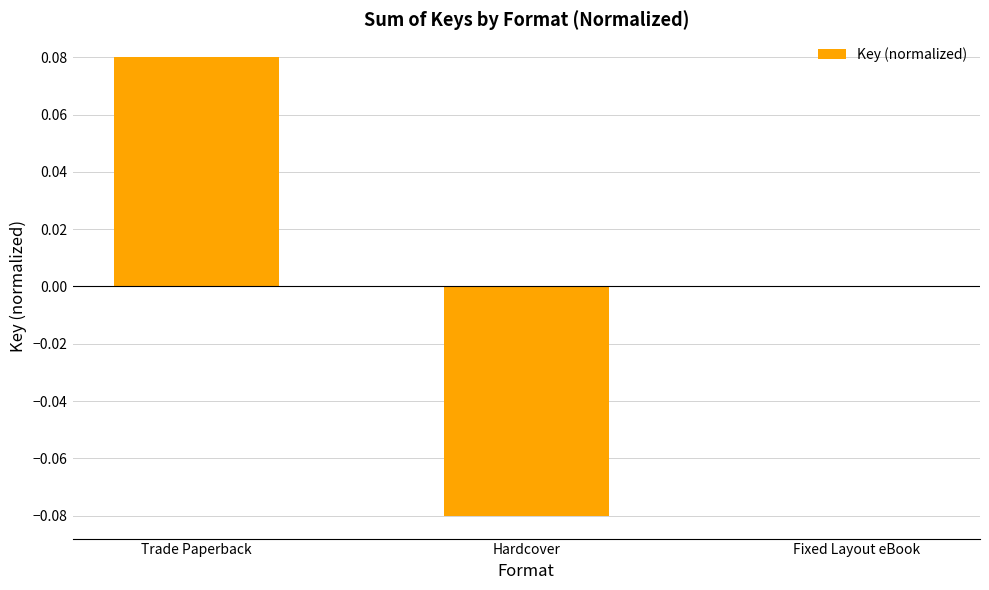

Which label corresponds to the largest value in the chart?

Trade Paperback